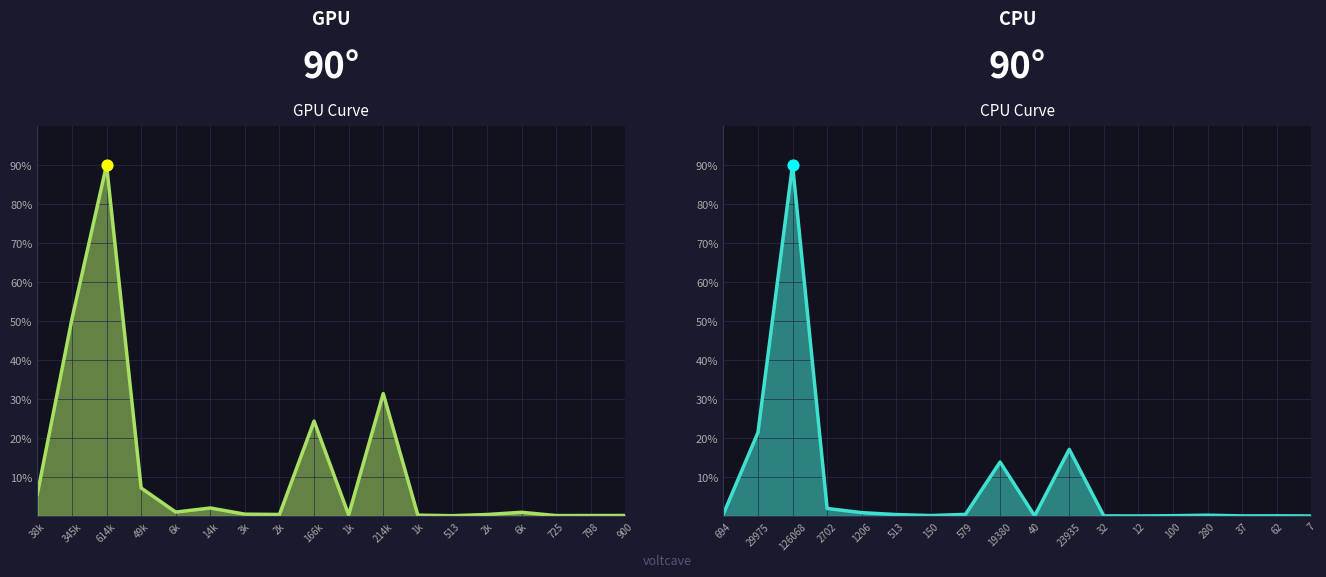

Which series contains the highest Y value?

Value-Year